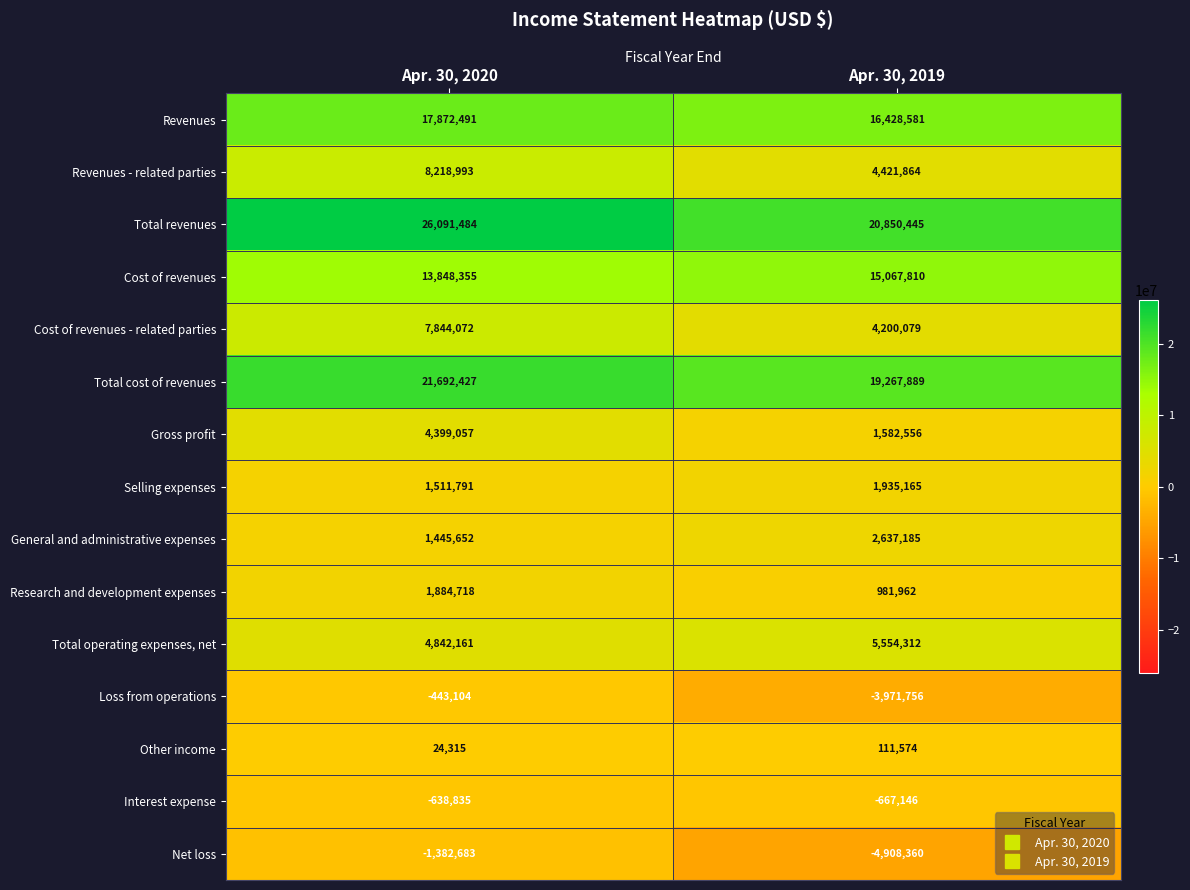

Which series changed the most between Apr. 30, 2020 and Apr. 30, 2019?

Total revenues